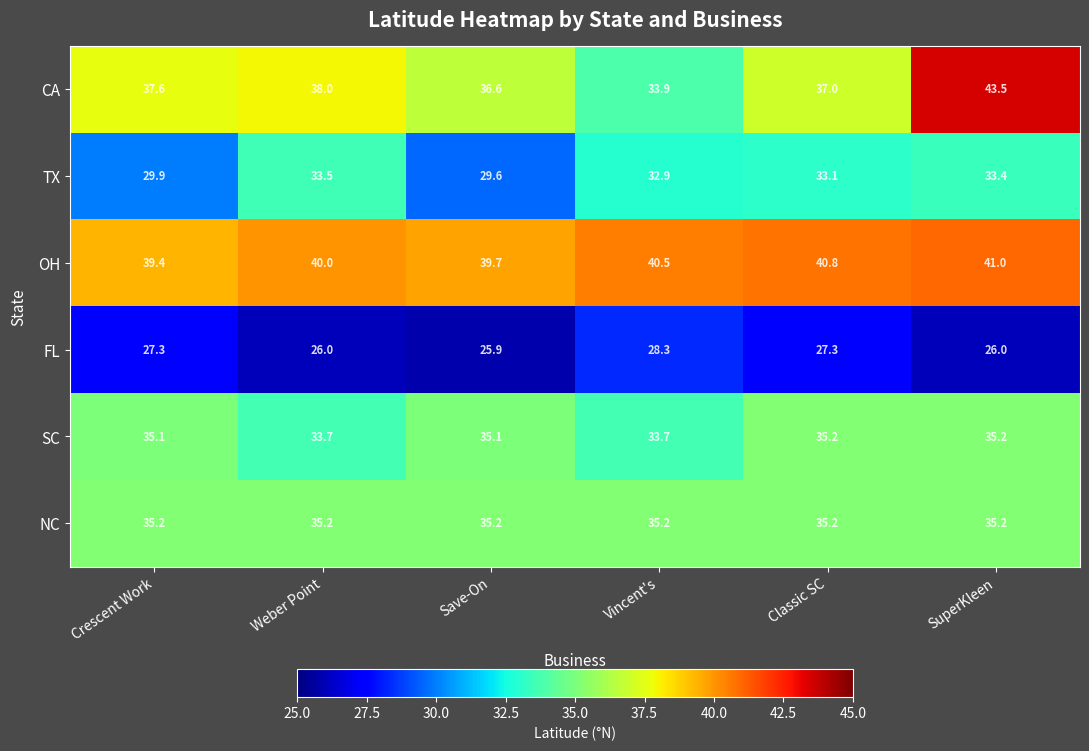

What is the minimum value shown in the chart?

25.9